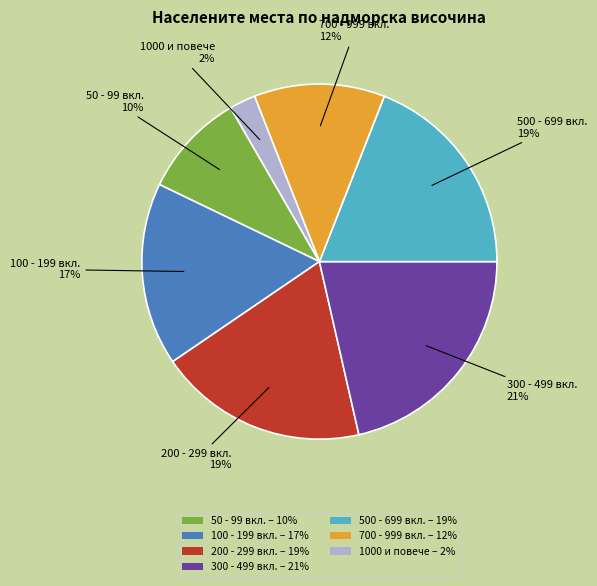

True or false: 1000 и повече – 2% accounts for 2% of the total.

True